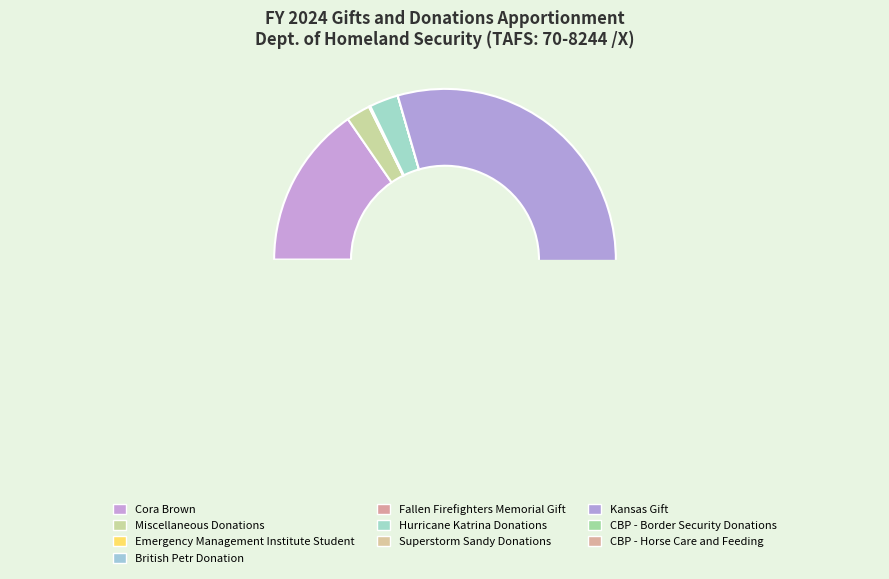

What is the change in value from Cora Brown to Fallen Firefighters Memorial Gift?

-2175382